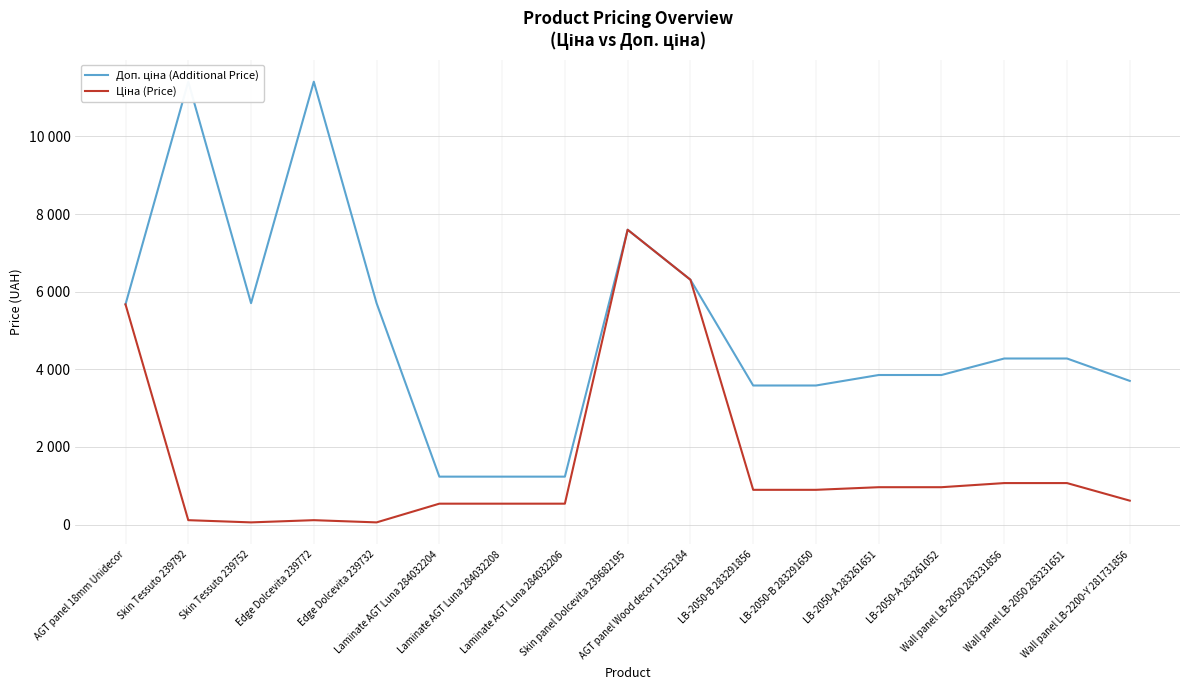

What is the label of the 1st point from the right?

Wall panel LB-2200-Y 281731856